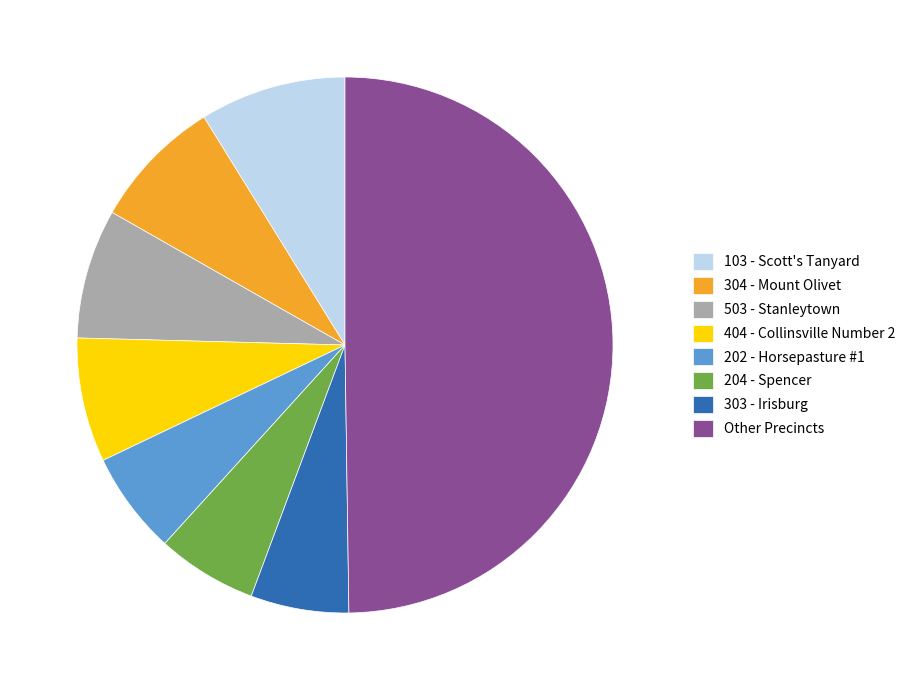

The 303 - Irisburg slice represents 13% of the pie. True or false?

False